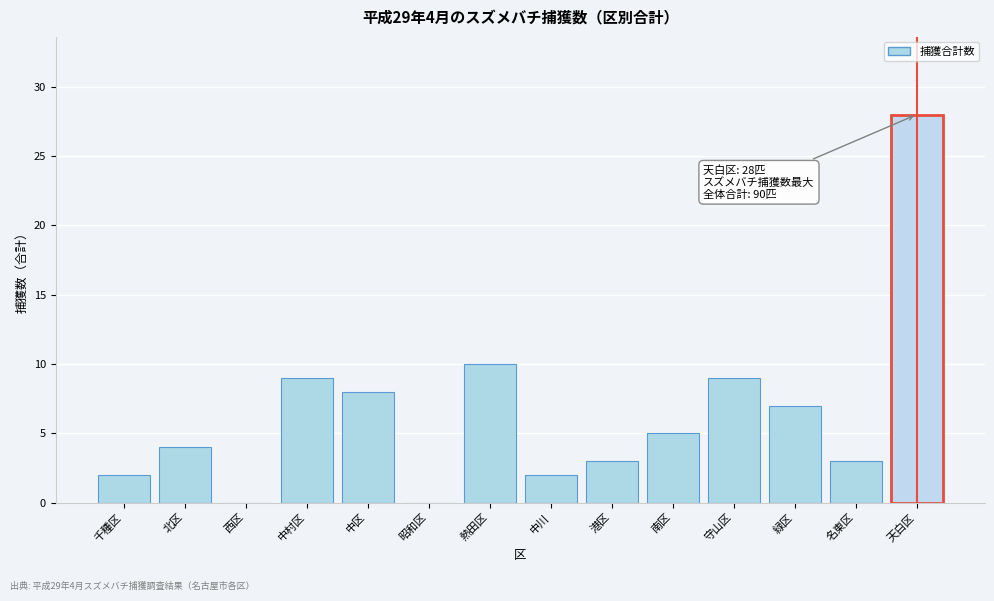

Reading left to right, transcribe all the data shown in this chart.

千種区=2	北区=4	西区=0	中村区=9	中区=8	昭和区=0	熱田区=10	中川=2	港区=3	南区=5	守山区=9	緑区=7	名東区=3	天白区=28